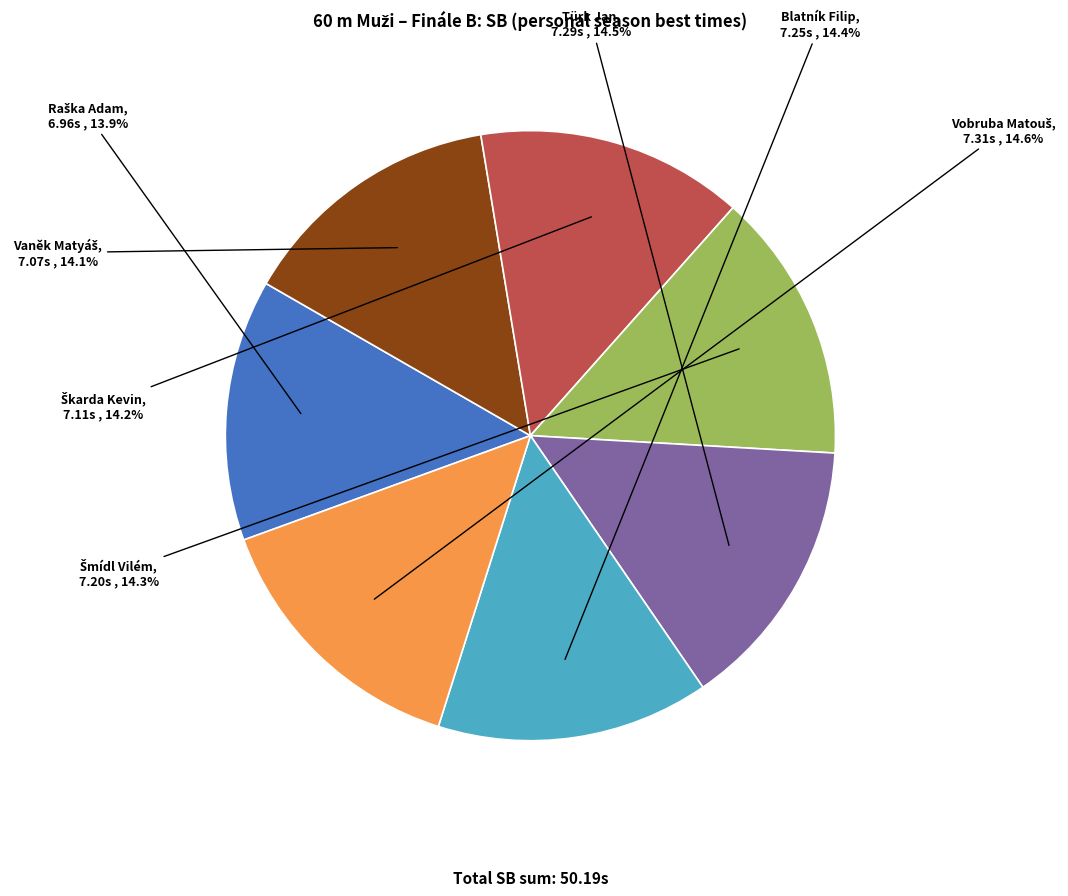

How much of the chart is everything except Türk Jan?

85.5%